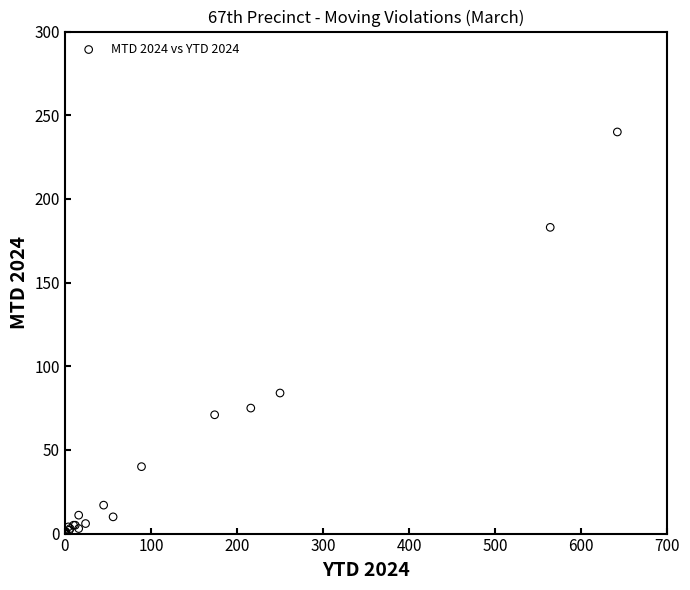

What Y value in the scatter plot is closest to 120?

84